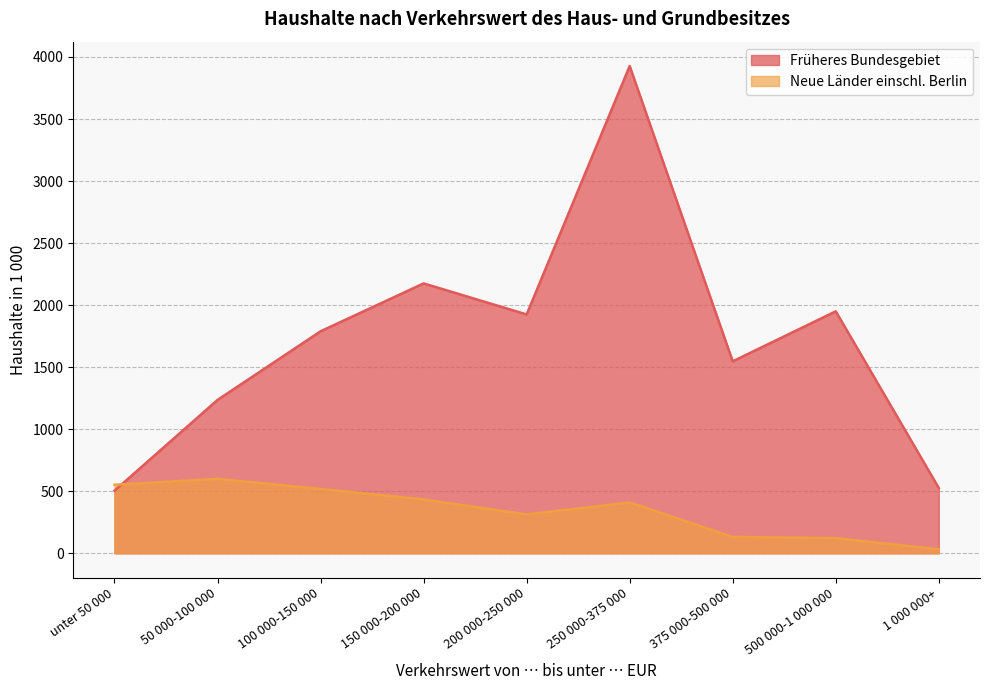

In Früheres Bundesgebiet, how many points are lower than both neighbors (excluding endpoints)?

2